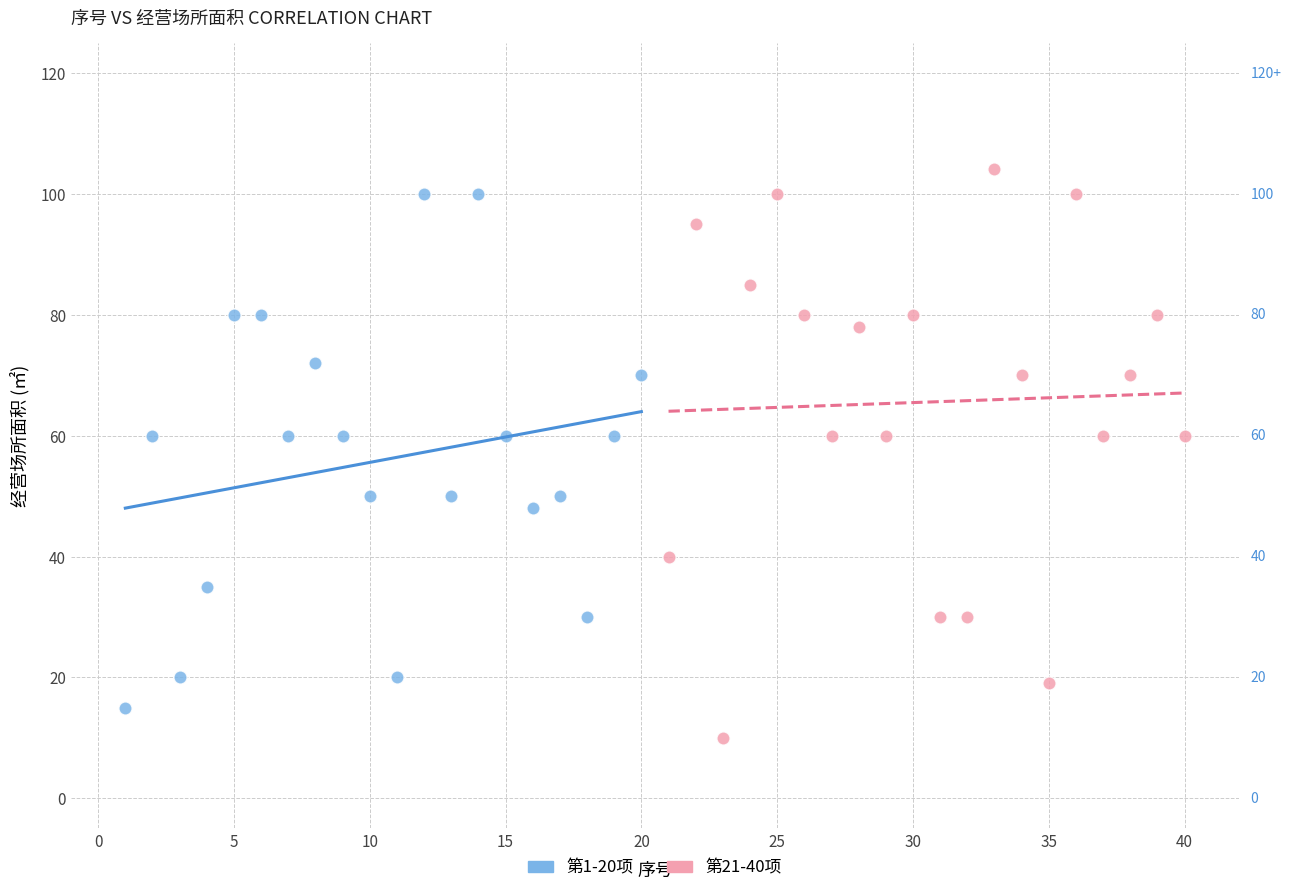

Which series reaches the maximum Y coordinate?

第21-40项